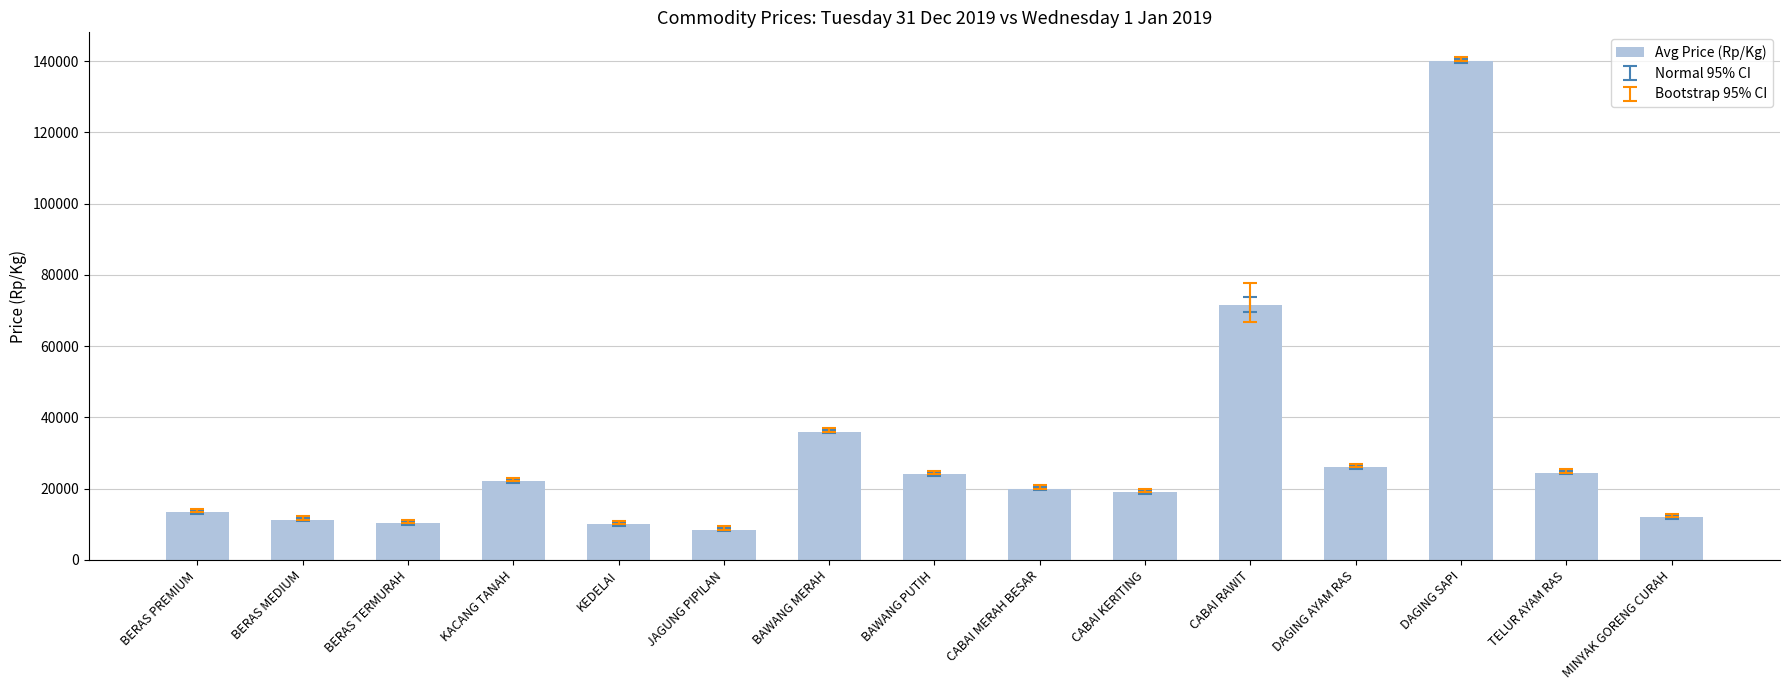

What is the maximum value shown in the chart?

140000